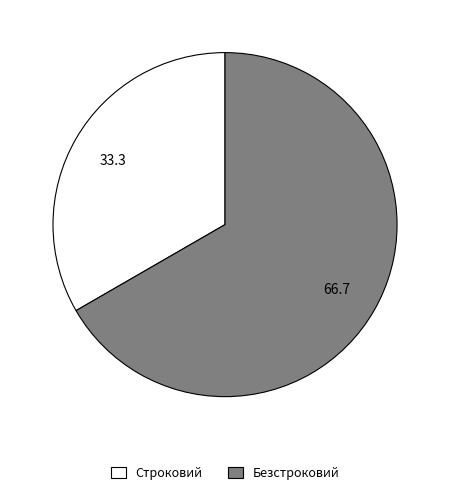

Which category accounts for the majority?

Безстроковий